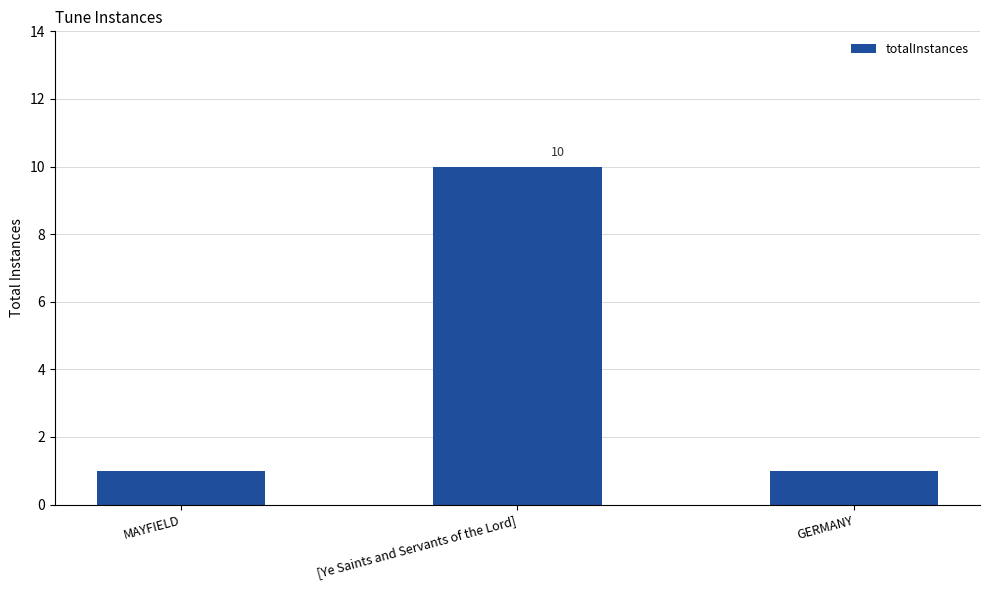

What is the ratio of the value at [Ye Saints and Servants of the Lord] to the value at MAYFIELD?

10.0